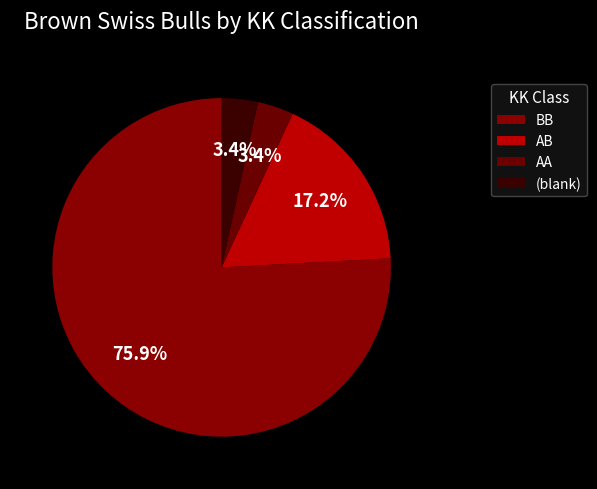

Between AA and BB, which is larger?

BB